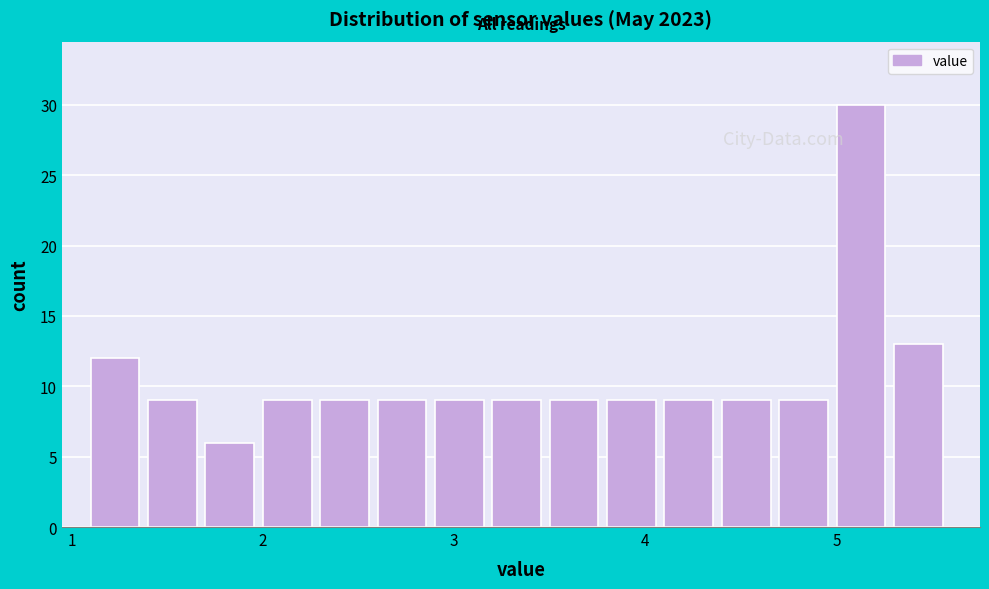

Around what value on the x-axis is the tallest bar? Give the approximate position of its centre, as read against the axis.

5.1